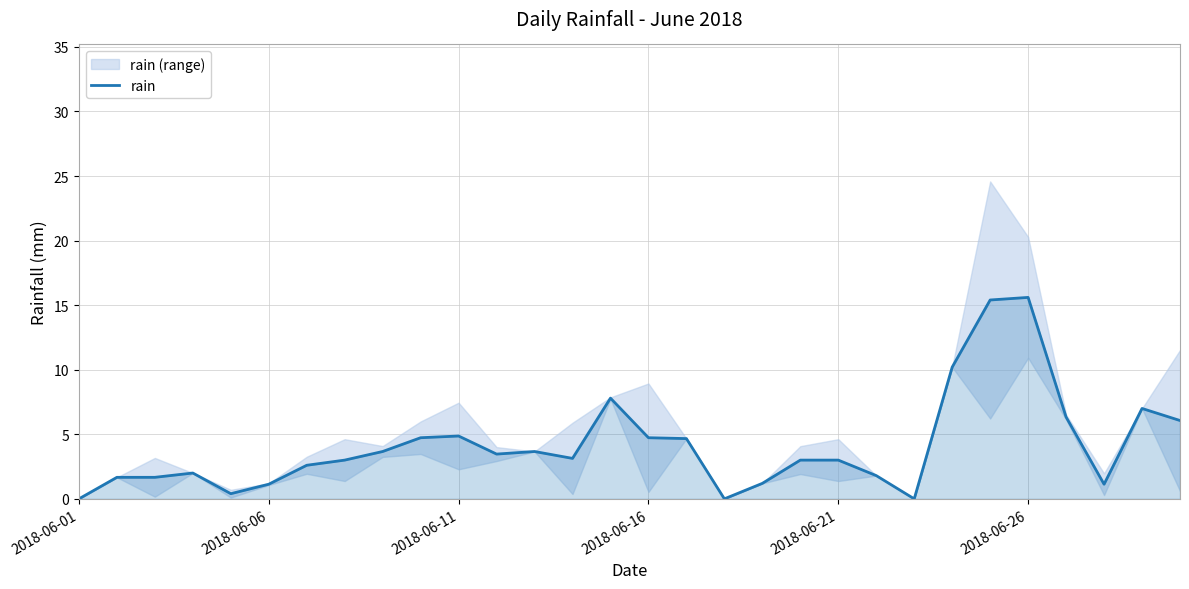

The value at 28 is 7.0. True or false?

True